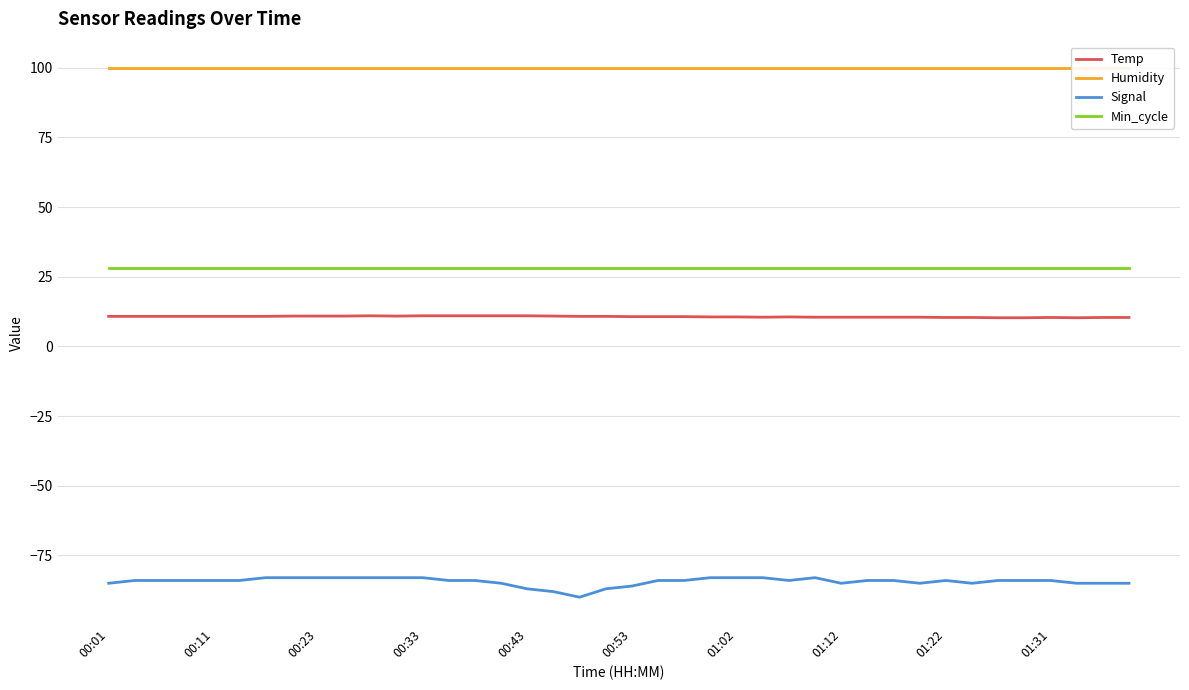

Which series has the largest total across all categories?

Humidity